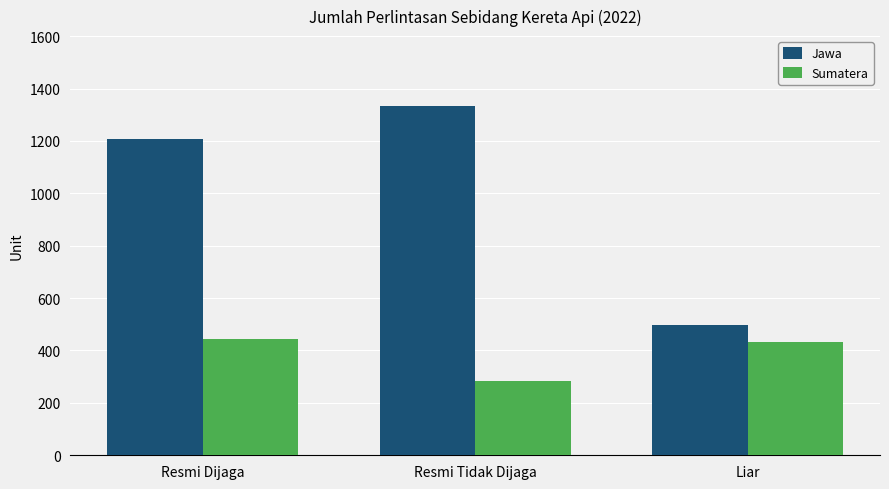

What is the sum of all Sumatera values?

1155